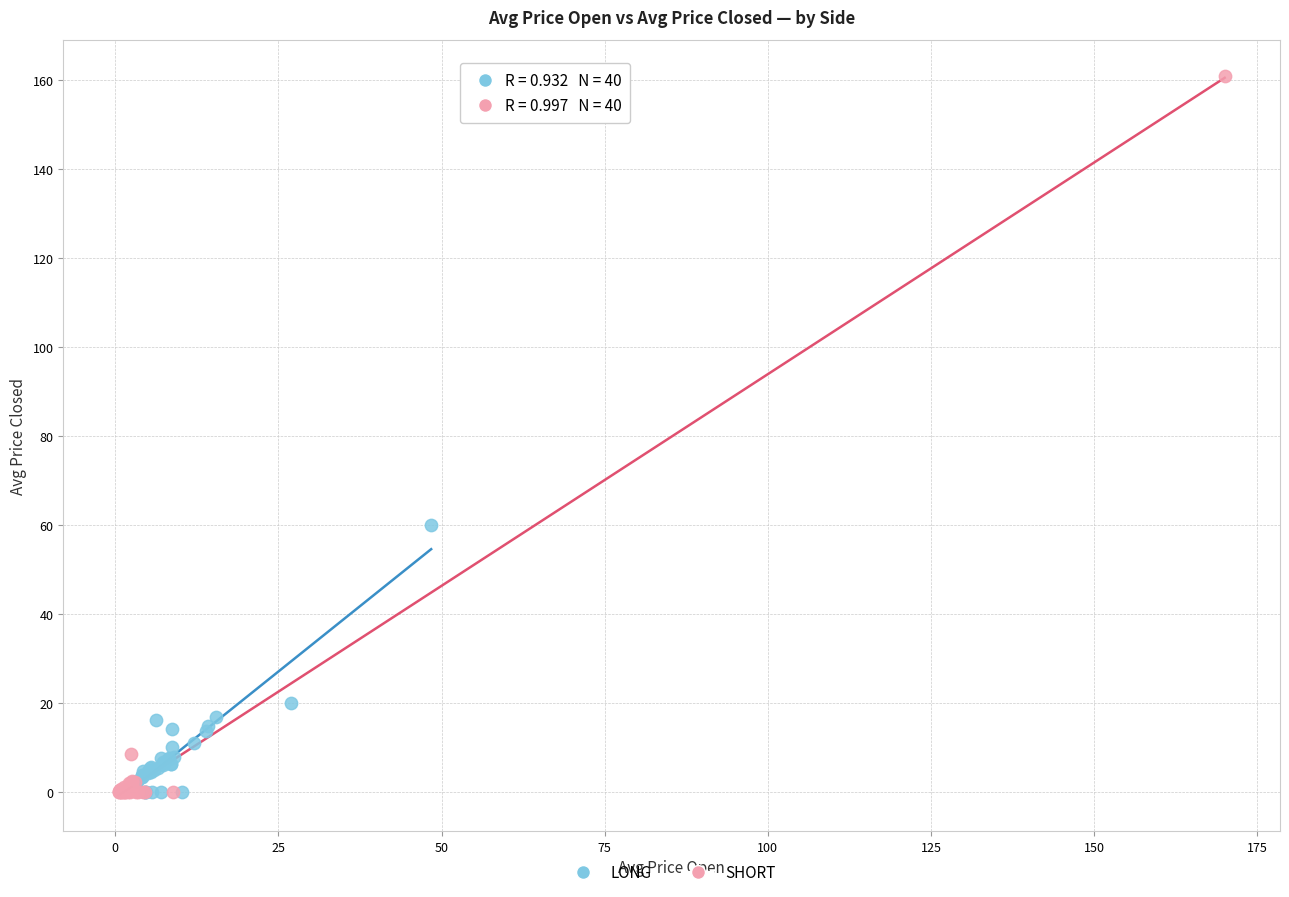

Which series has the widest spread of Y values?

SHORT